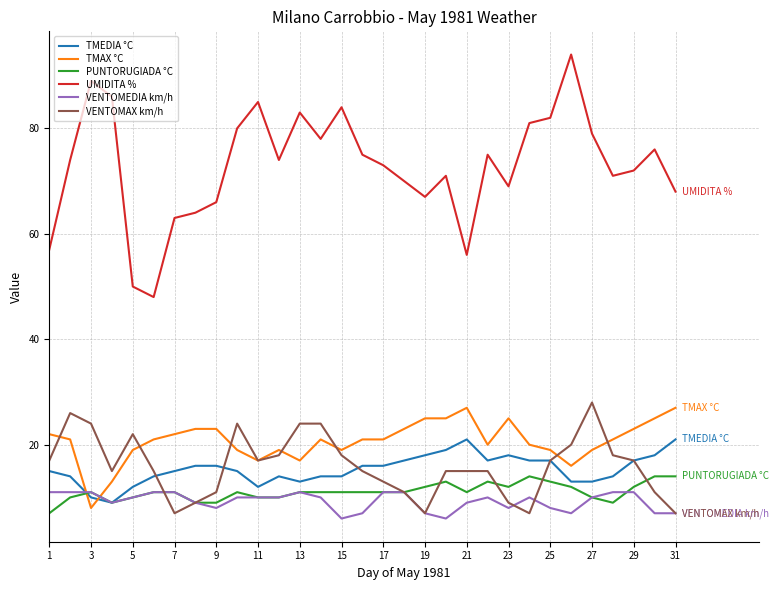

Which series has the largest range (max minus min)?

UMIDITA %